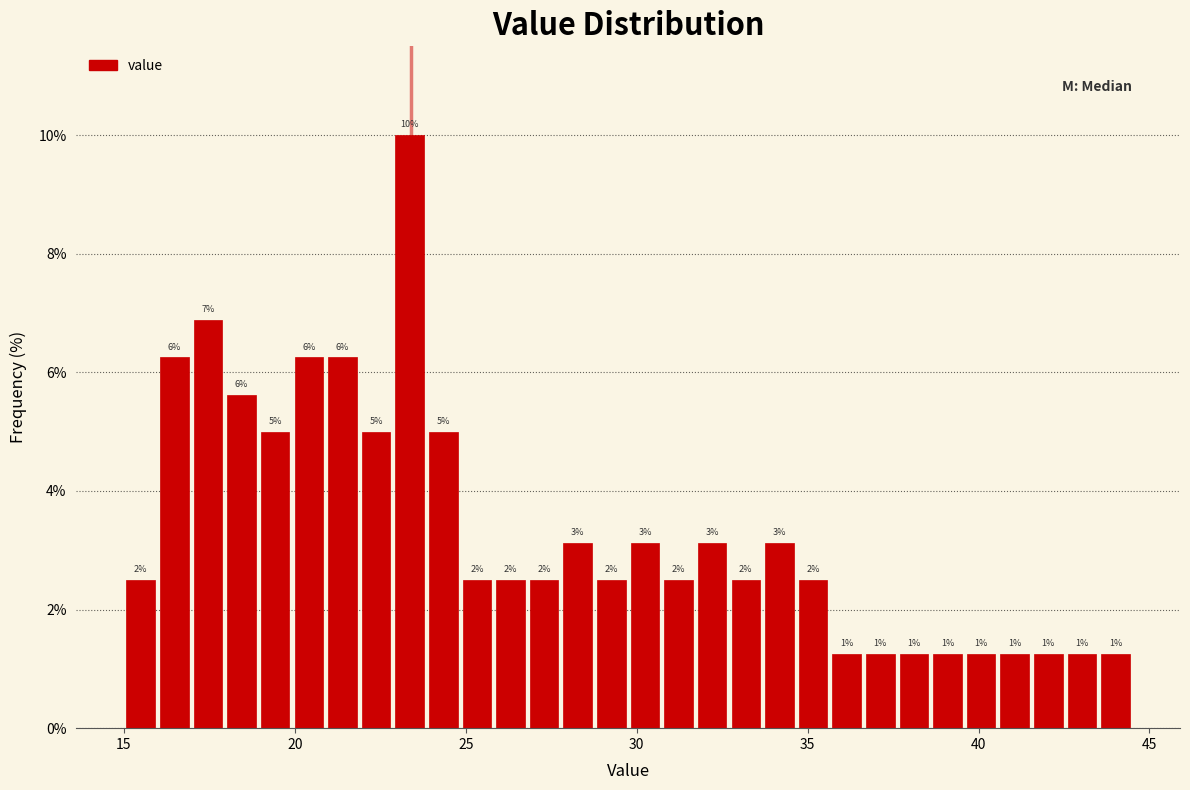

Around what value on the x-axis is the tallest bar? Give the approximate position of its centre, as read against the axis.

23.5